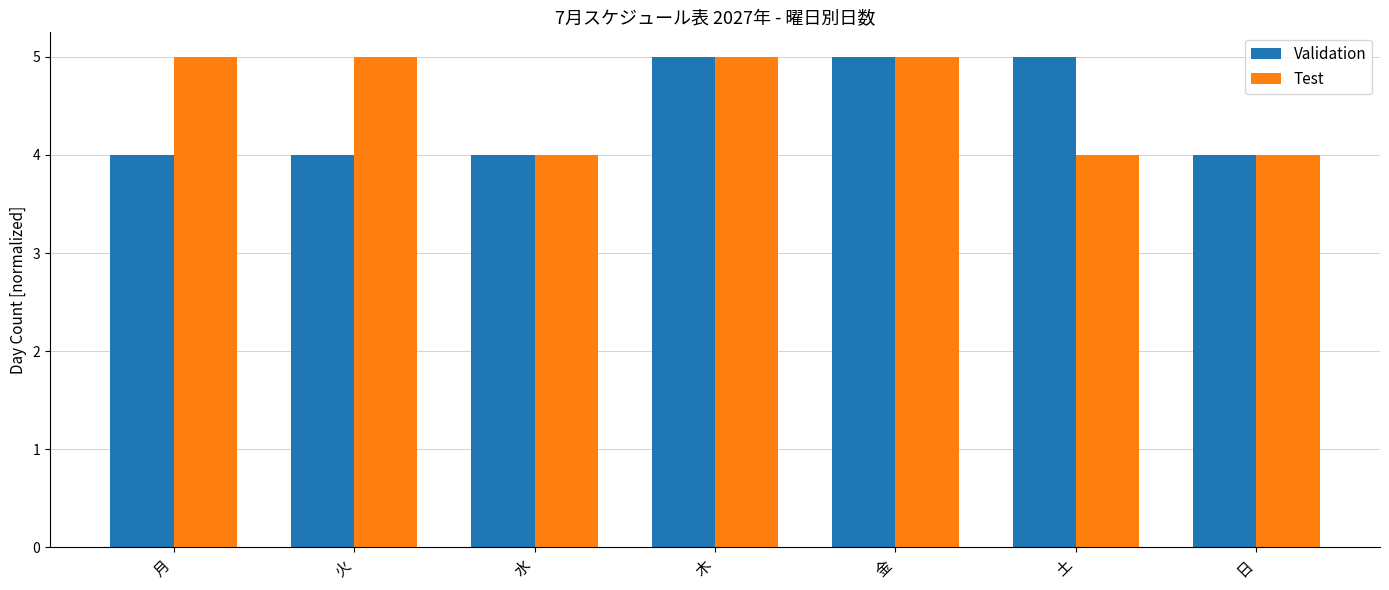

How many groups of bars are there?

7